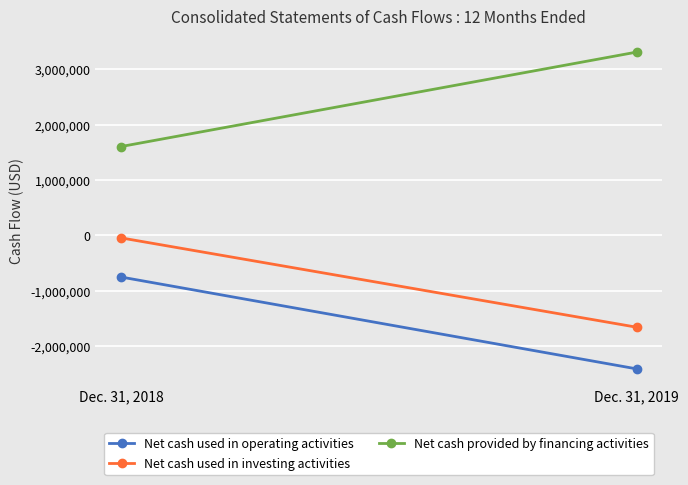

Reading right to left, list all the values displayed in this chart.

Net cash used in operating activities: Dec. 31, 2019=-2413420	Dec. 31, 2018=-753569
Net cash used in investing activities: Dec. 31, 2019=-1660282	Dec. 31, 2018=-45980
Net cash provided by financing activities: Dec. 31, 2019=3312495	Dec. 31, 2018=1605644